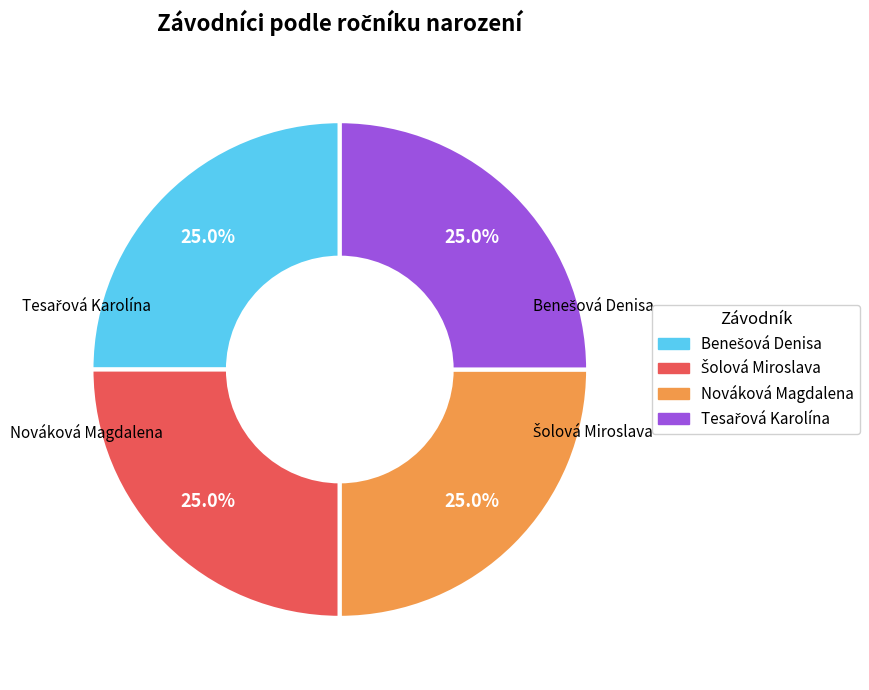

How many slices are in this pie chart?

4